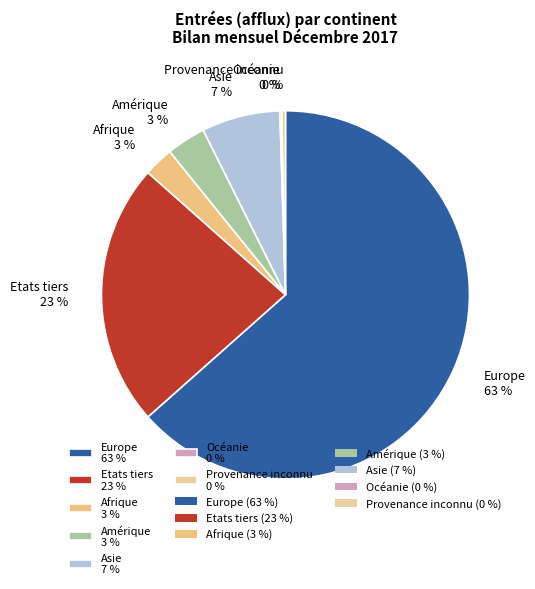

The Afrique slice represents 3% of the pie. True or false?

True